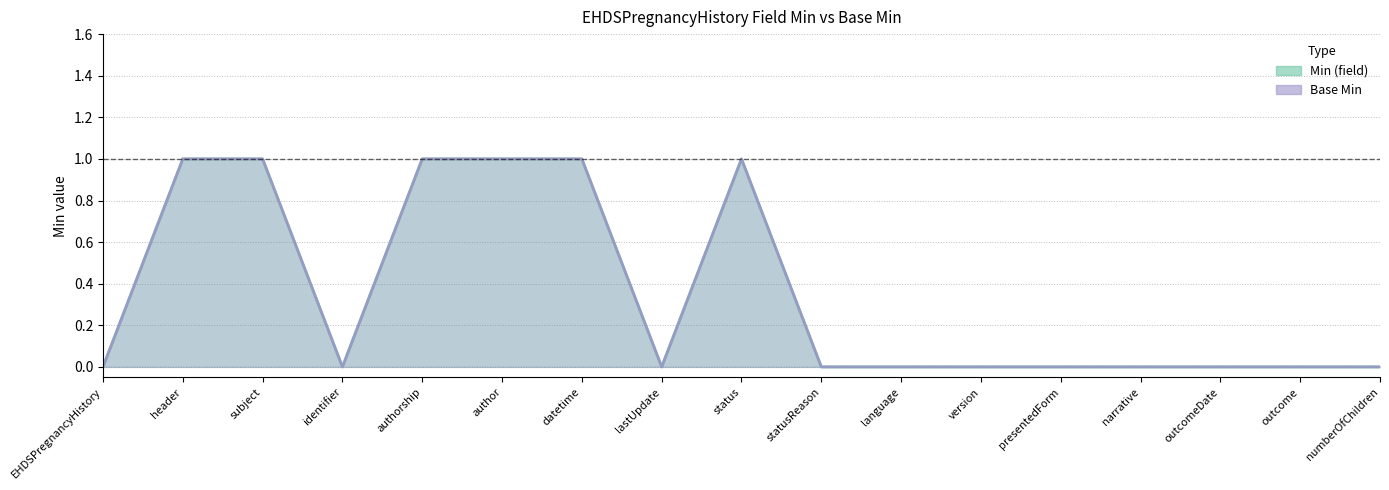

What is the difference between the maximum and minimum values in the Min (field) series?

1